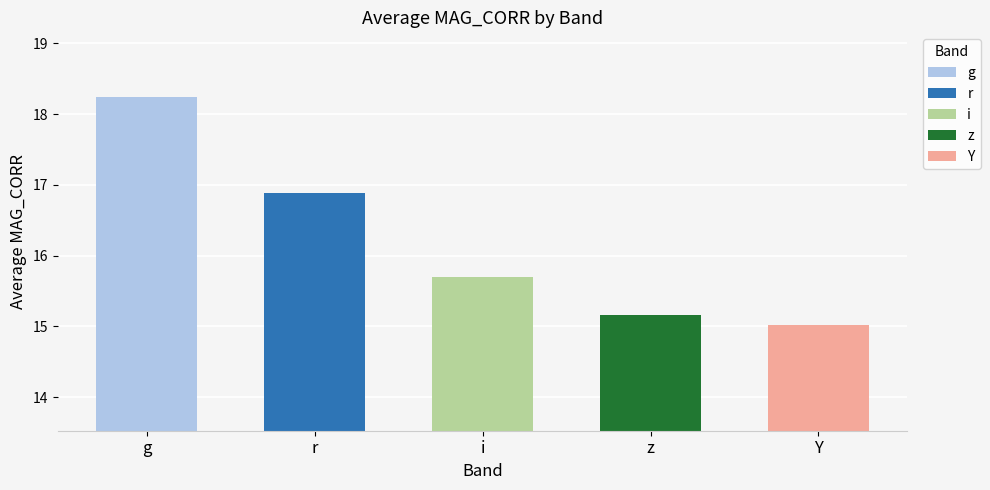

Between Y and i, which is larger?

i